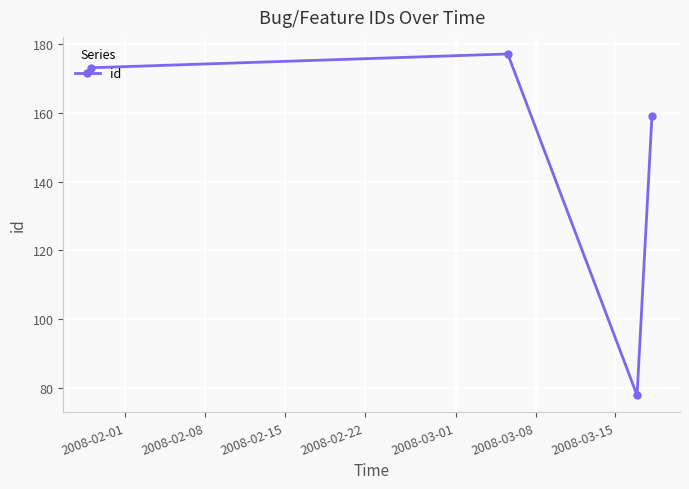

What is the value of the 3rd point from the left?

78